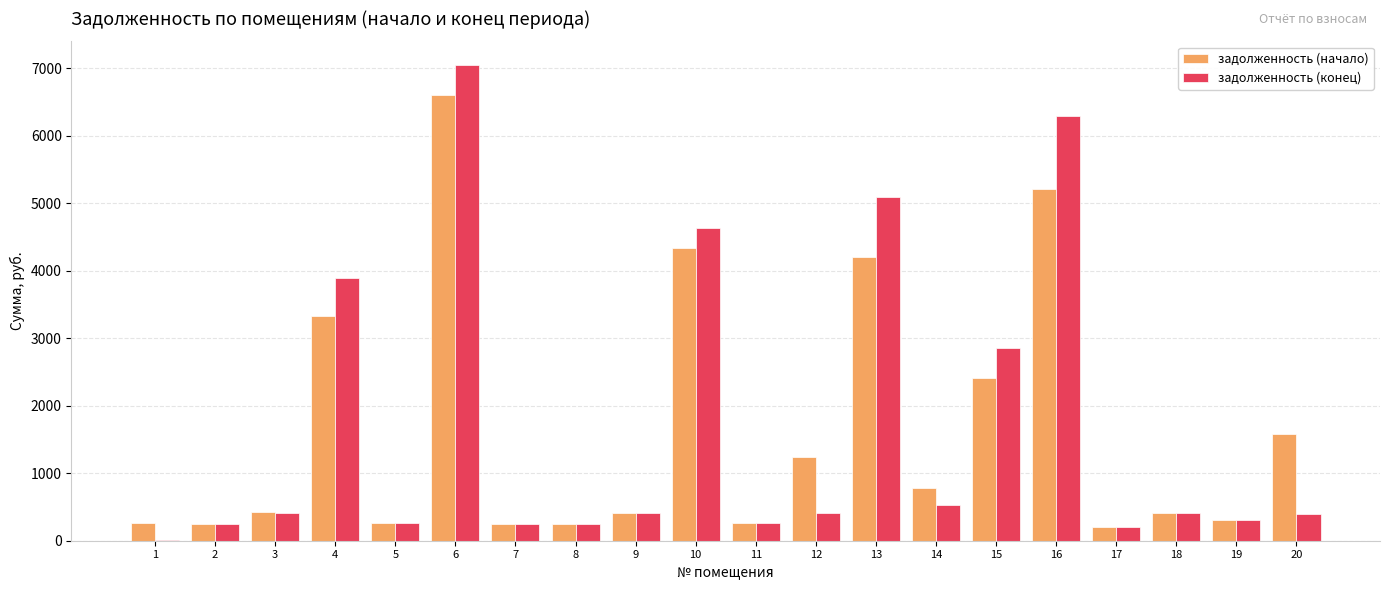

Count the number of categories in the chart.

20